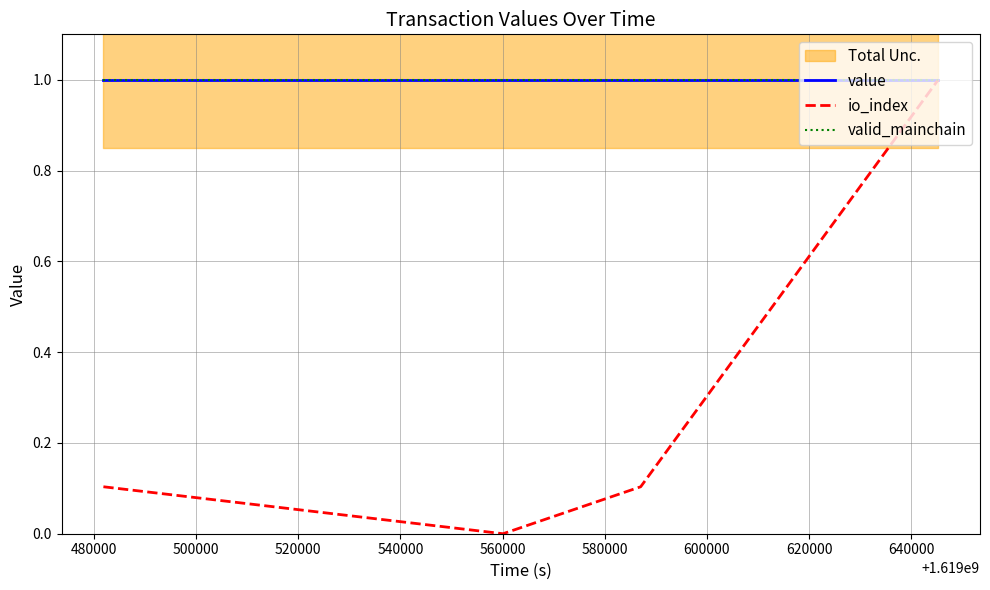

How many lines are shown in the chart?

3